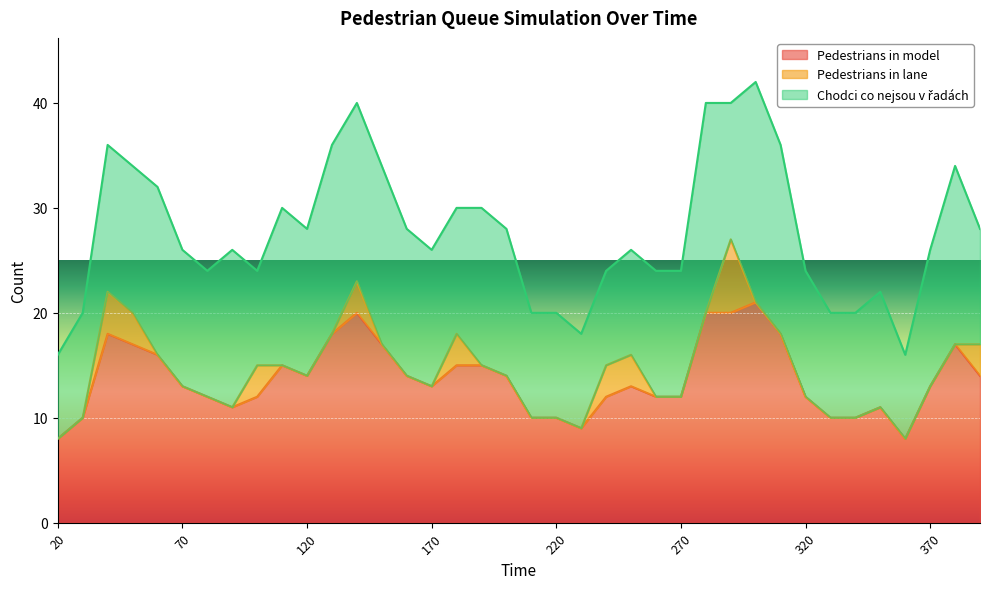

True or false: Chodci co nejsou v řadách has more than 2 points higher than both neighbors.

True